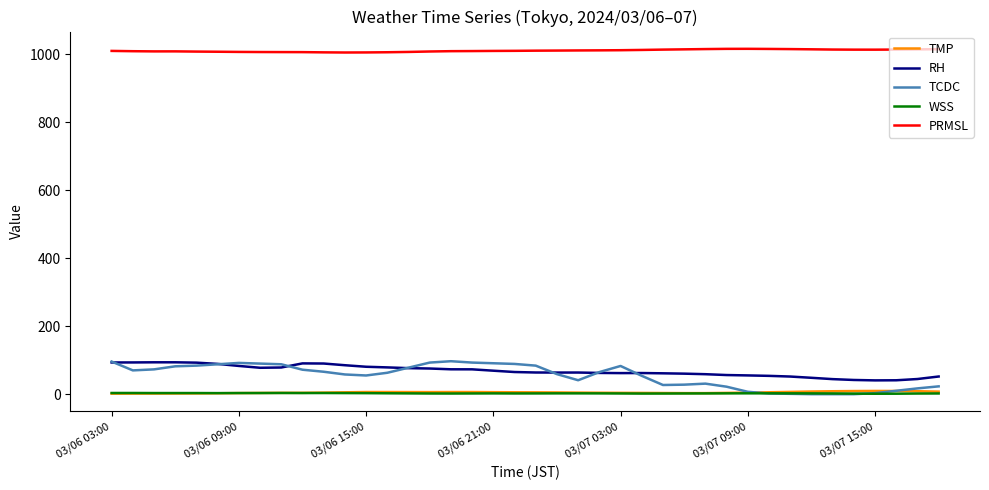

Which series has the widest spread of values?

TCDC